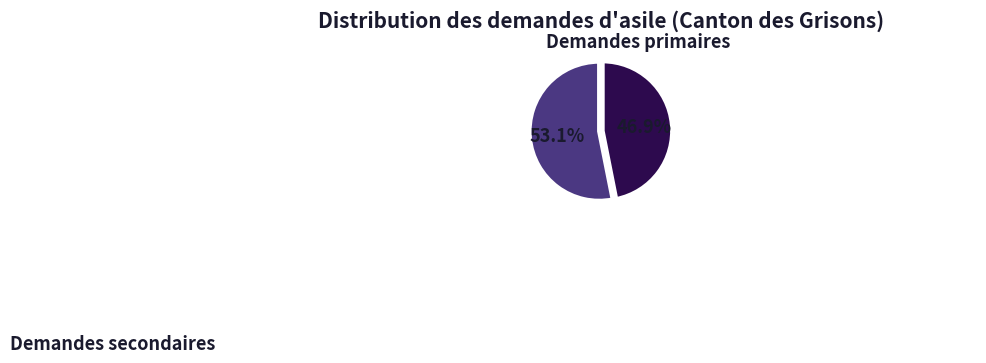

Is it true that Demandes primaires is 53% of the pie?

True